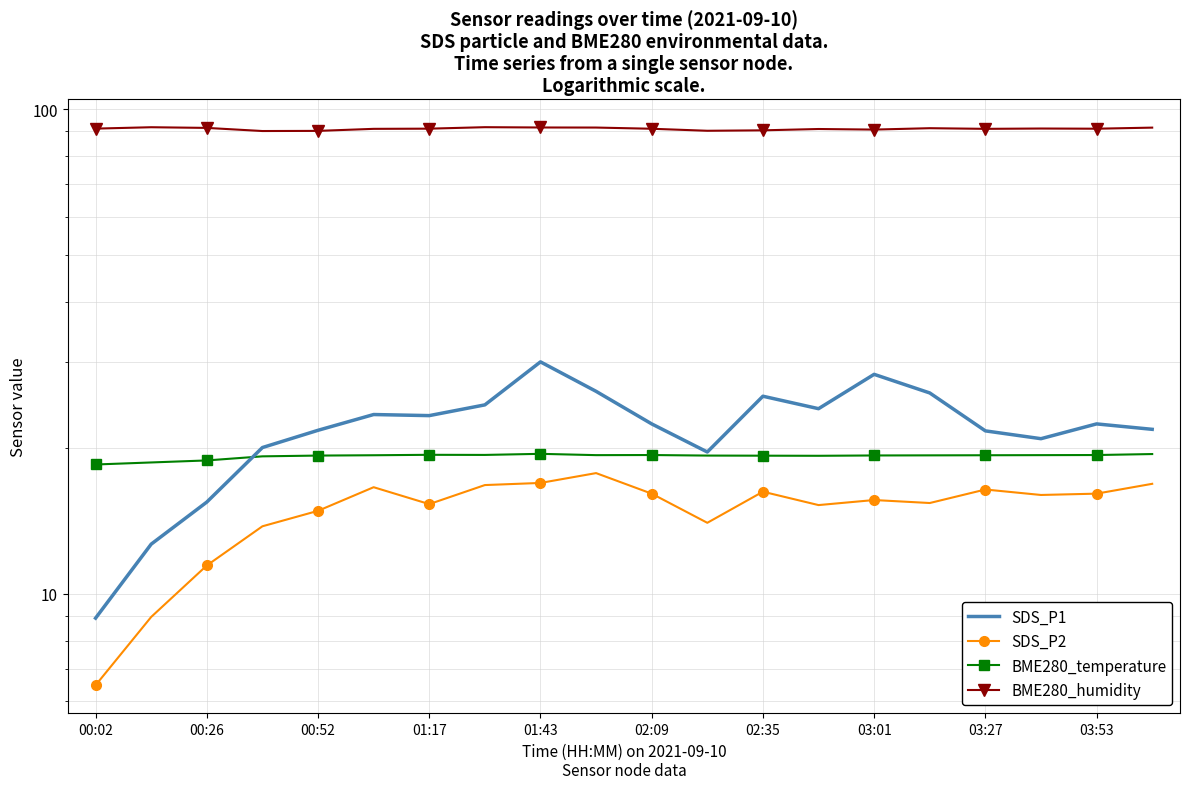

True or false: BME280_humidity and BME280_temperature intersect in this chart.

False